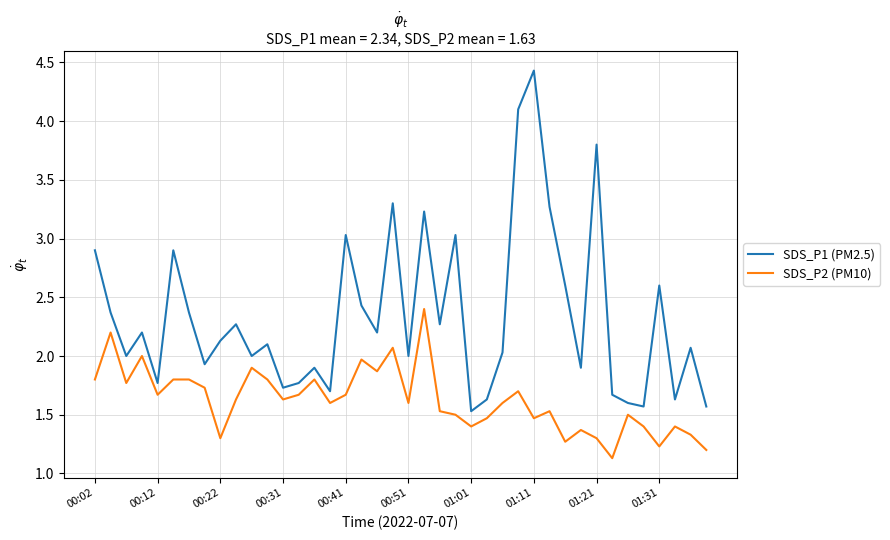

Rank the series by their maximum value, from highest to lowest.

SDS_P1 (PM2.5), SDS_P2 (PM10)